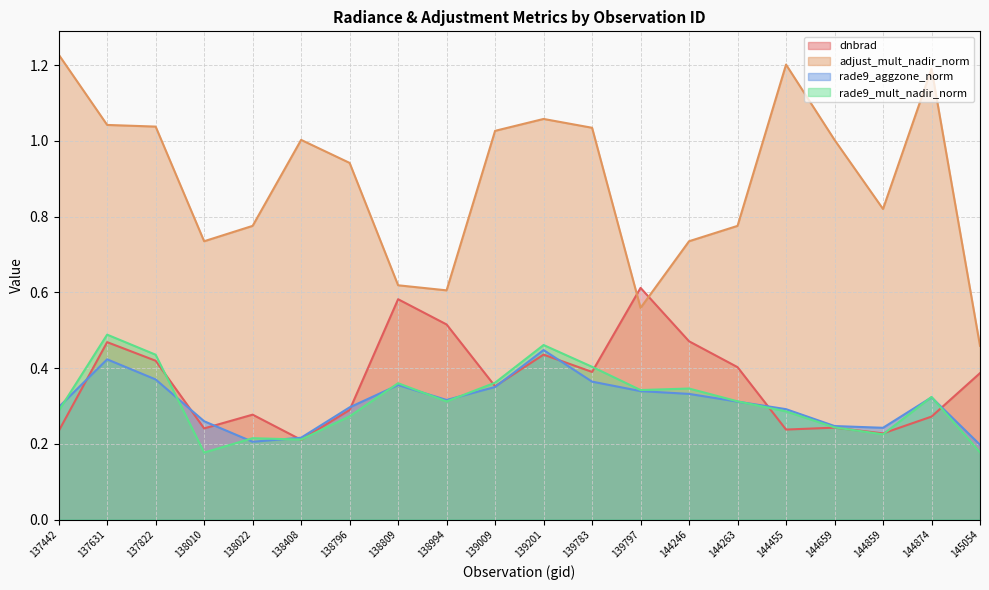

List the labels in order of rade9_aggzone_norm value, smallest first.

145054, 138022, 138408, 144859, 144659, 138010, 144455, 138796, 137442, 144263, 138994, 144874, 144246, 139797, 139009, 138809, 139783, 137822, 137631, 139201